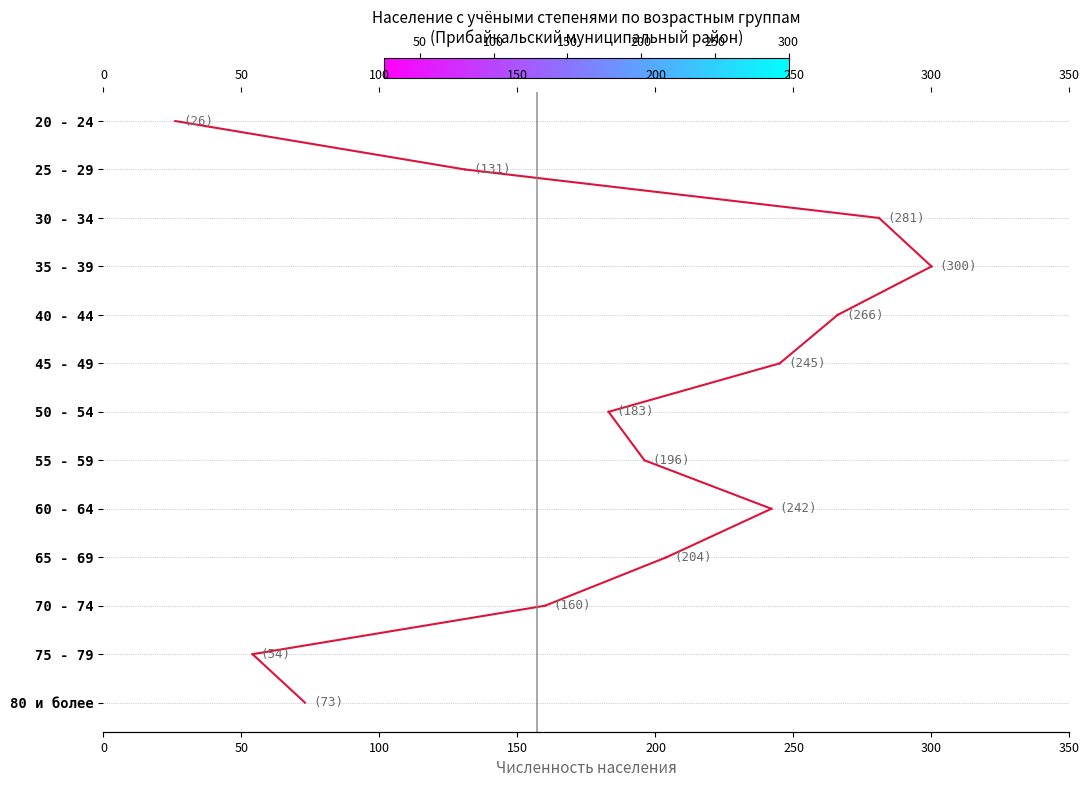

What is the difference between the values at 0 and 50?

1